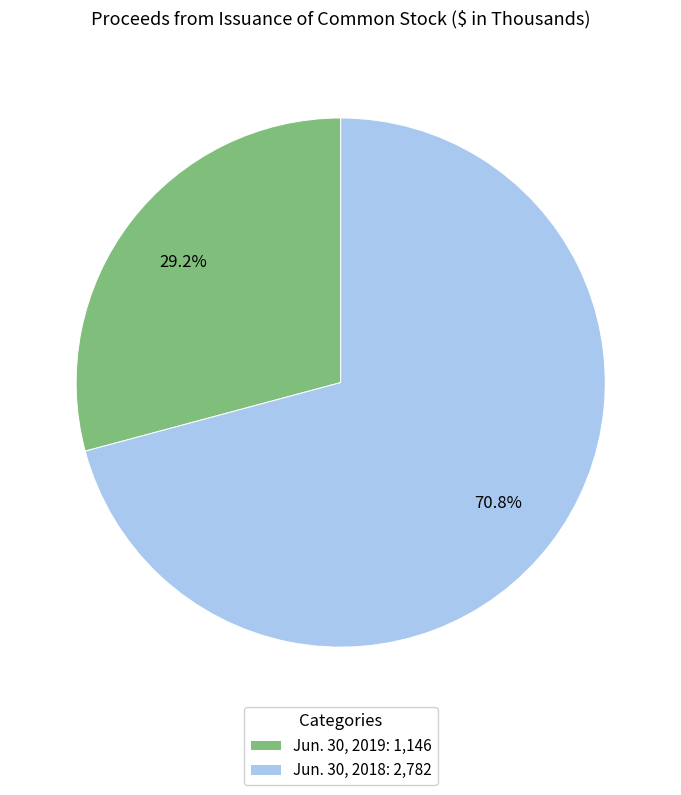

To the nearest percent, what is the average slice percentage?

50%